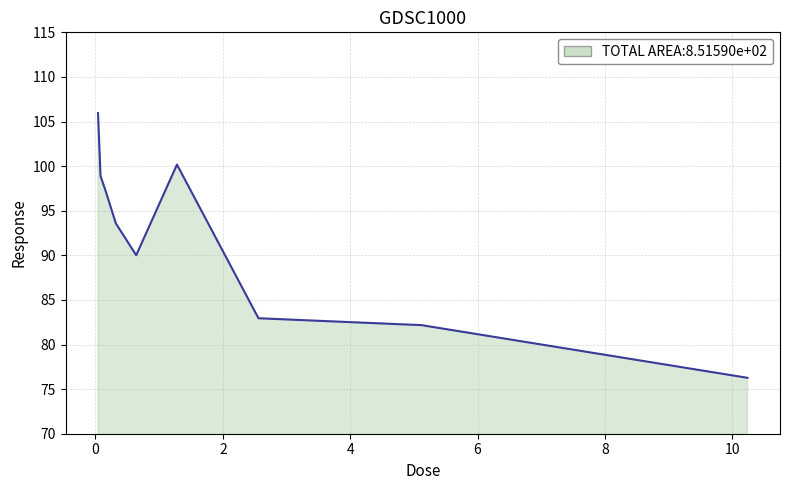

What is the difference between the maximum and minimum values?

29.7